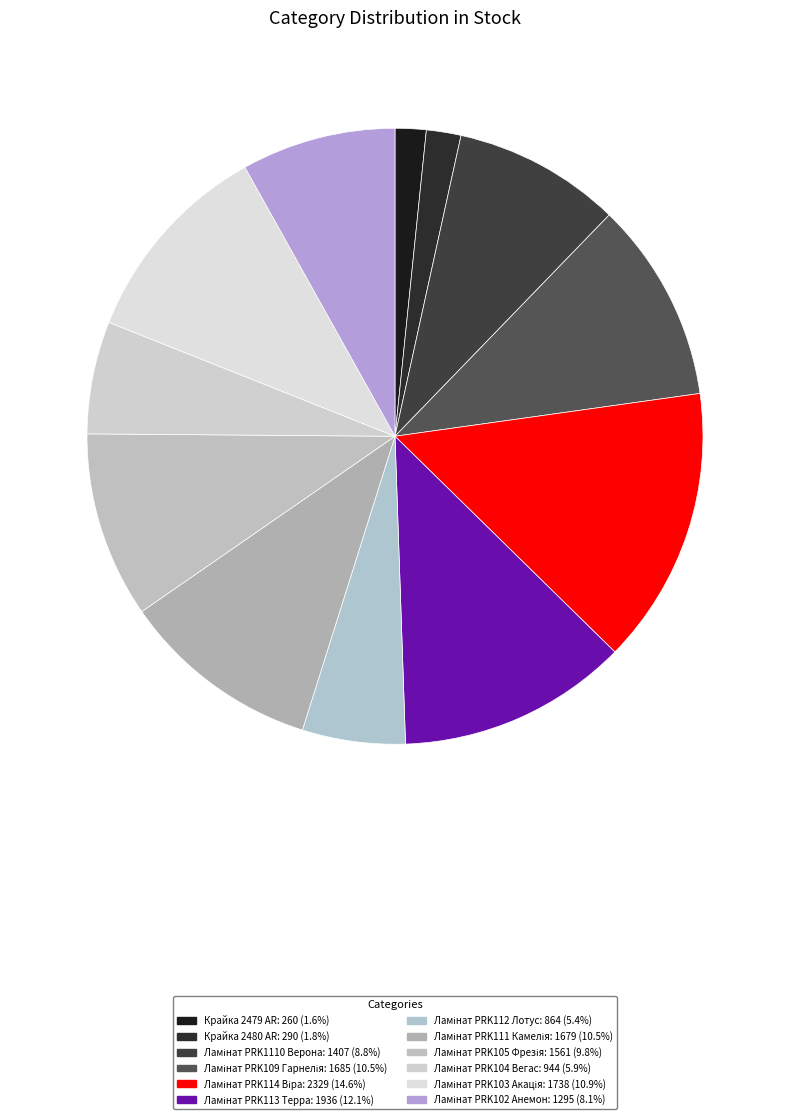

Does any single category account for the majority?

No